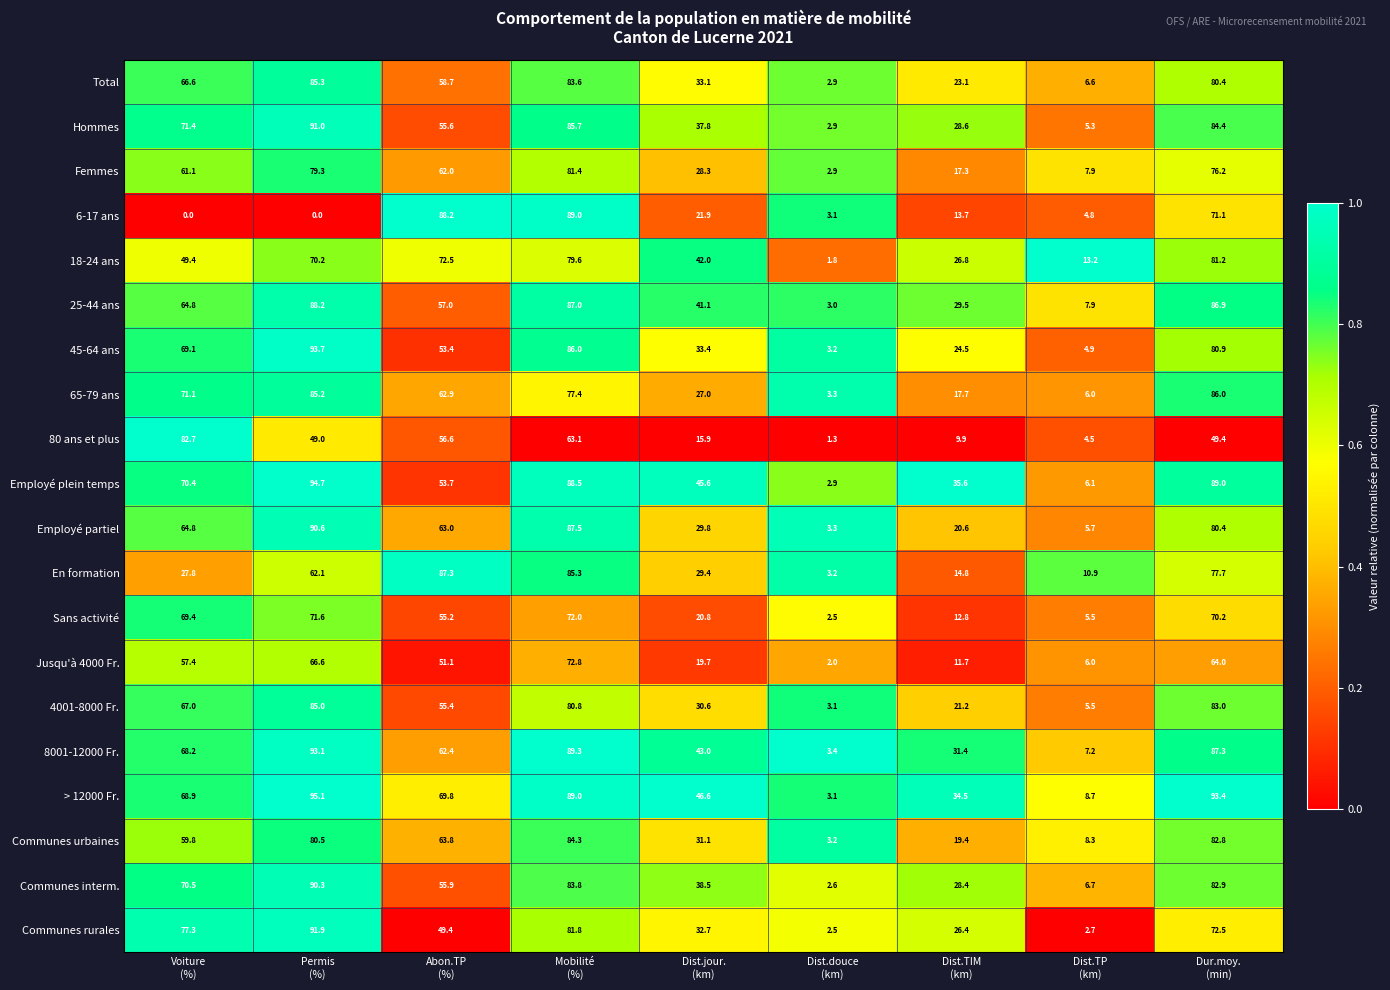

What is the sum of all 80 ans et plus values?

332.4